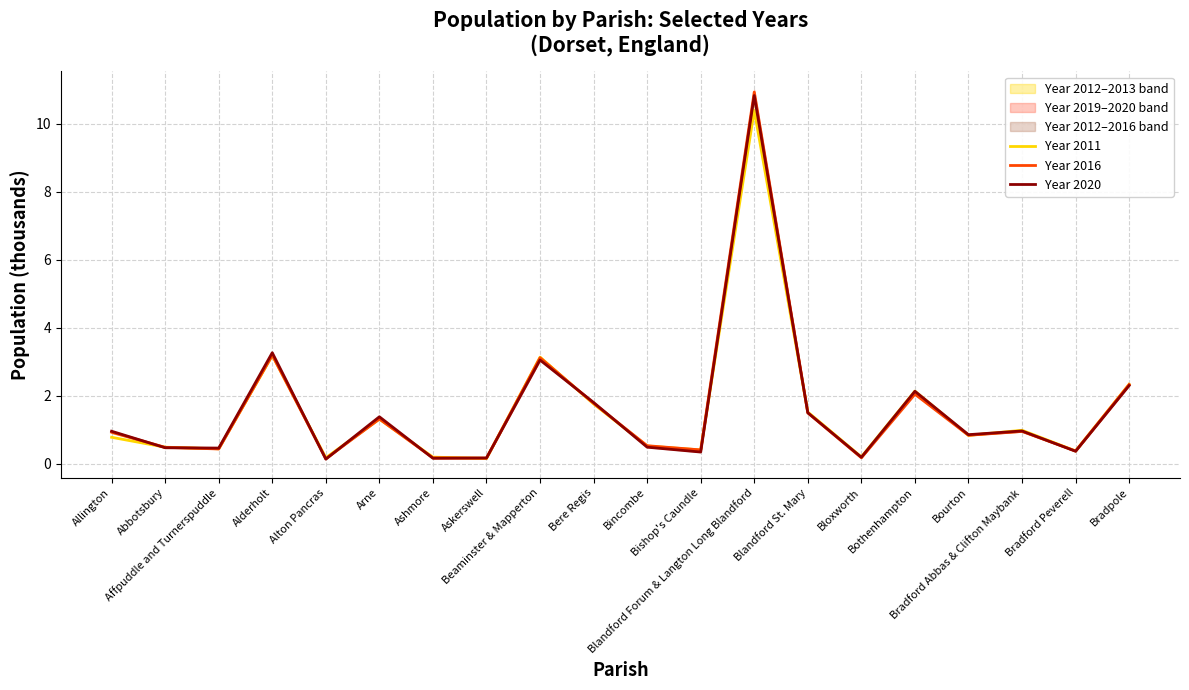

True or false: Year 2020 has a value of 1.5 at Bourton.

False